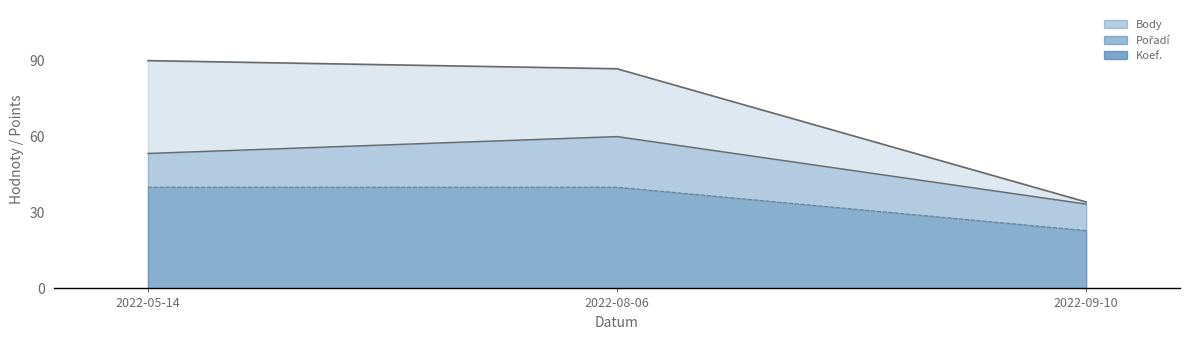

What is the label of the 1st point from the left?

2022-05-14